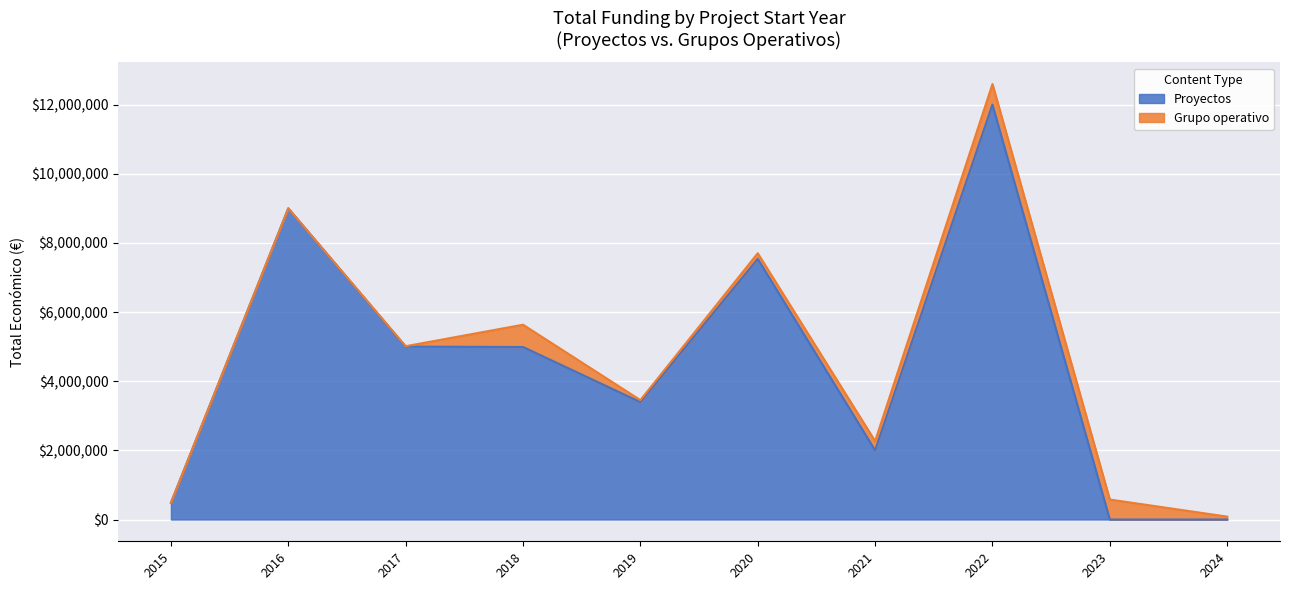

Approximately how many times larger is the value at 2016 compared to 2018?

1.8